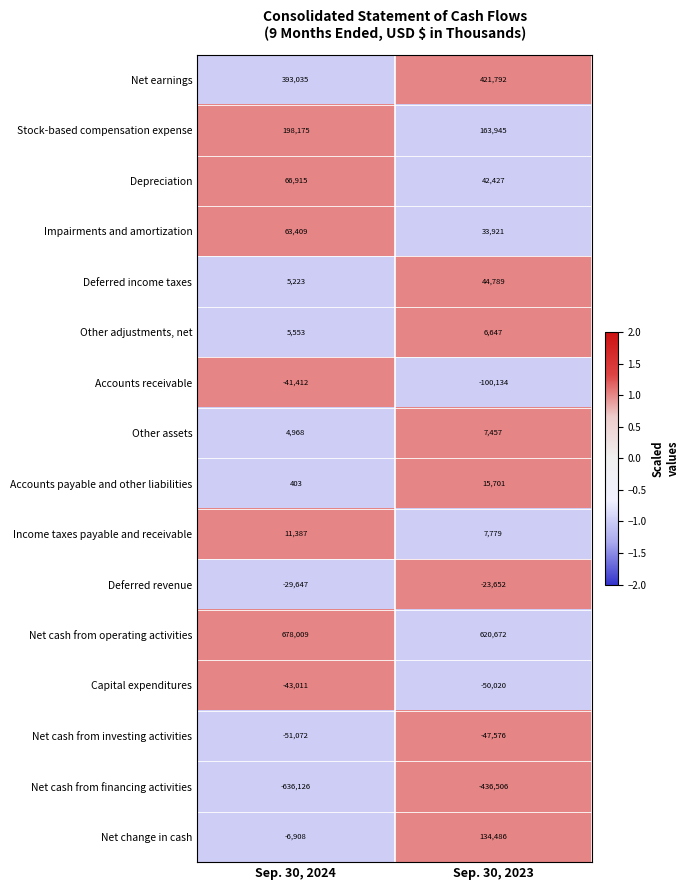

Rank the series at Sep. 30, 2024 from lowest to highest value.

Net cash from financing activities, Net cash from investing activities, Capital expenditures, Accounts receivable, Deferred revenue, Net change in cash, Accounts payable and other liabilities, Other assets, Deferred income taxes, Other adjustments, net, Income taxes payable and receivable, Impairments and amortization, Depreciation, Stock-based compensation expense, Net earnings, Net cash from operating activities